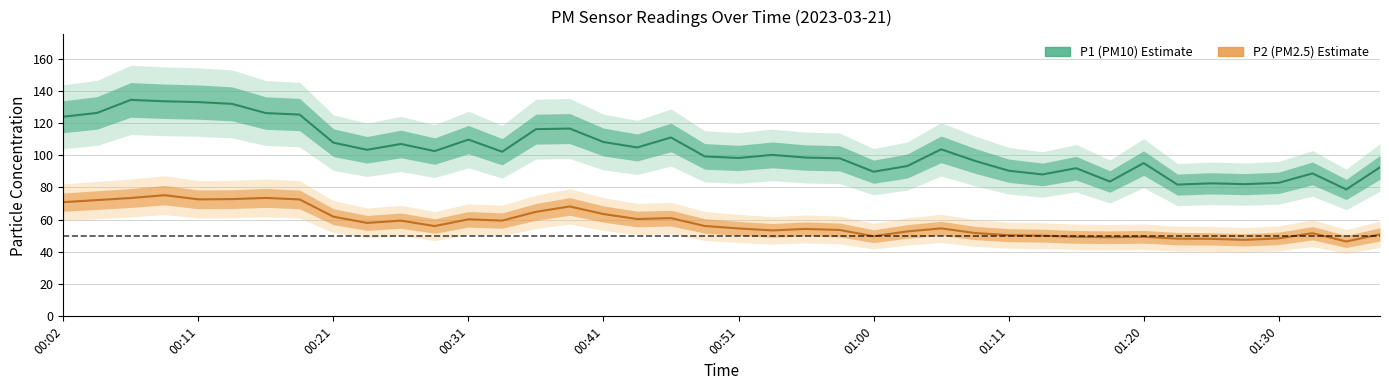

What is the difference between the highest and lowest values at 00:51?

43.7